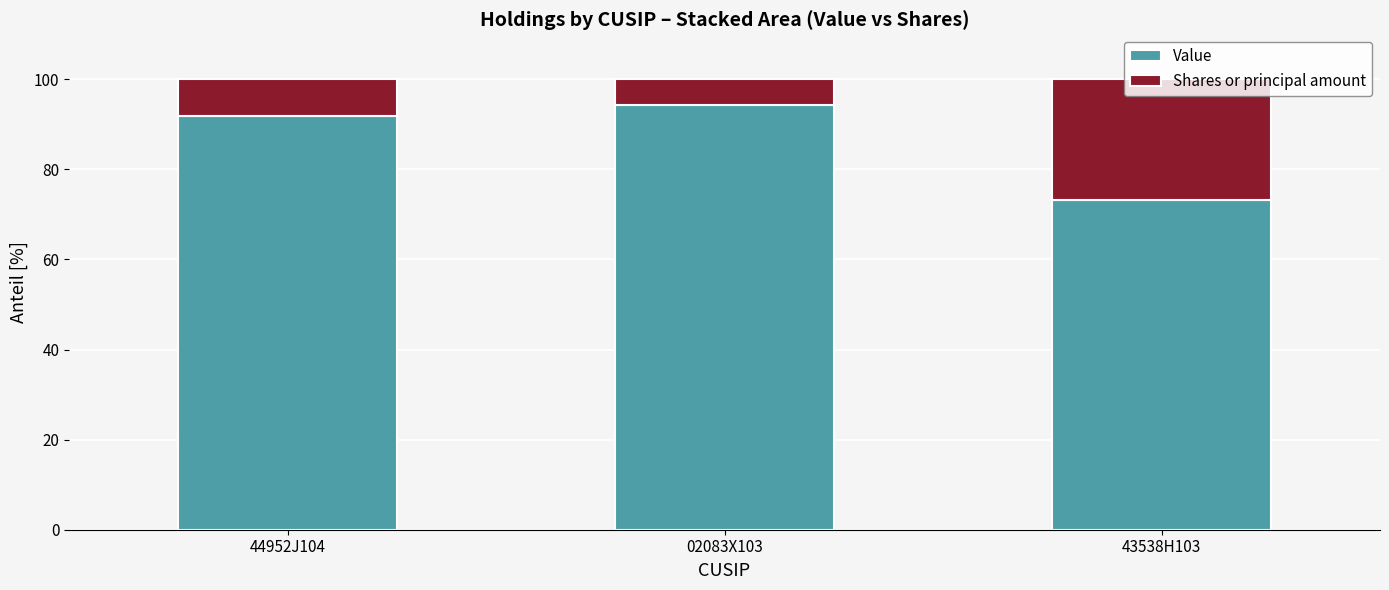

What is the total value across all series at 02083X103?

100.0